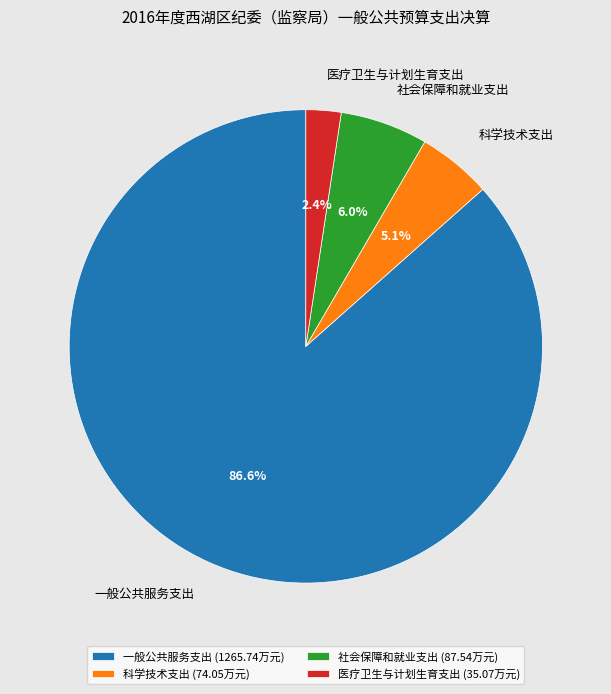

To the nearest percent, what percentage of the pie is 科学技术支出?

5%